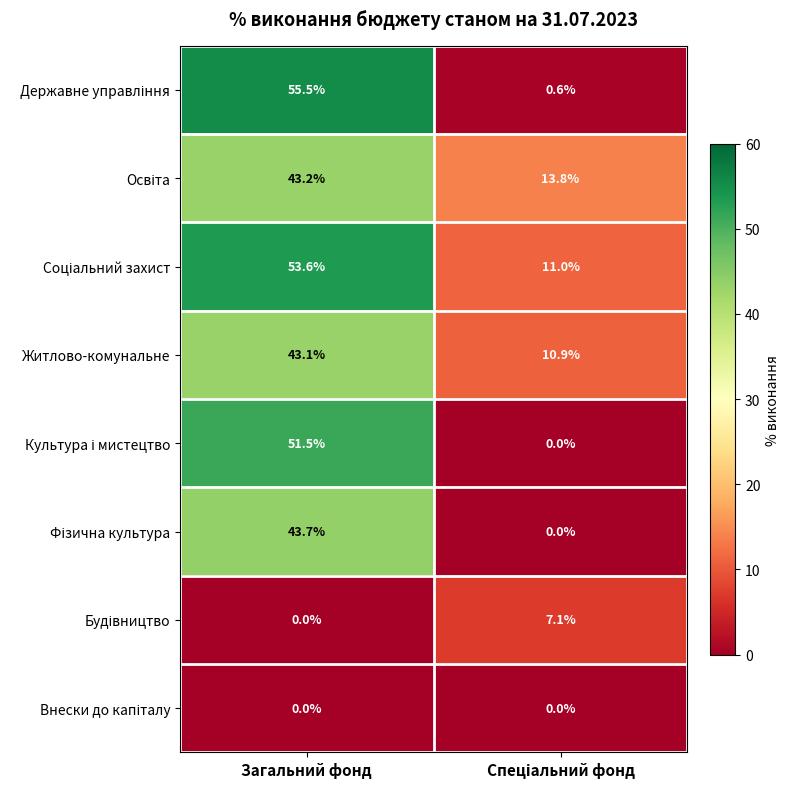

What is the total value across all series at Загальний фонд?

290.6